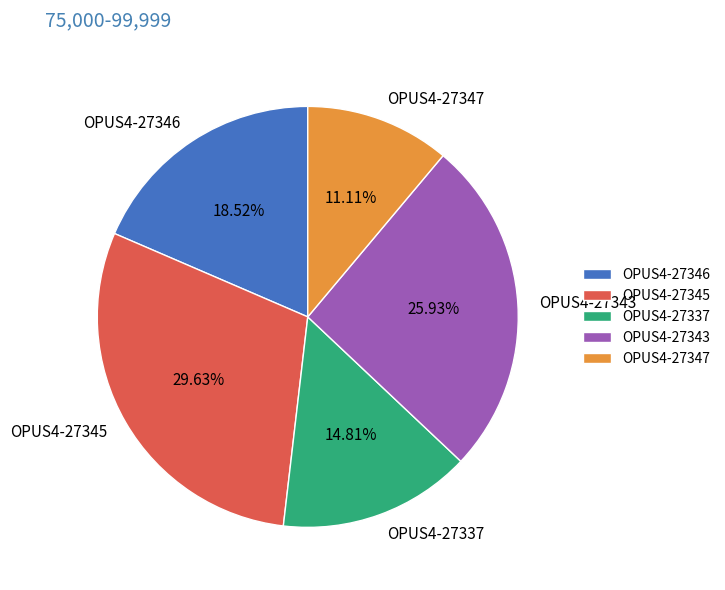

What is the total percentage of OPUS4-27346 and OPUS4-27343?

44.4%